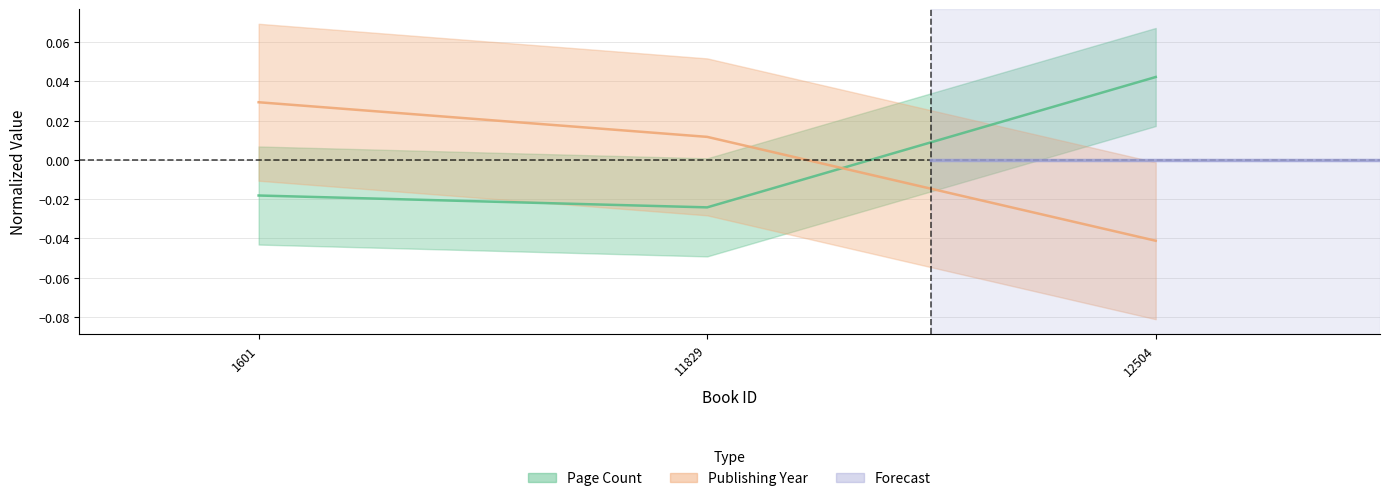

How many values in pageCount are below zero?

2